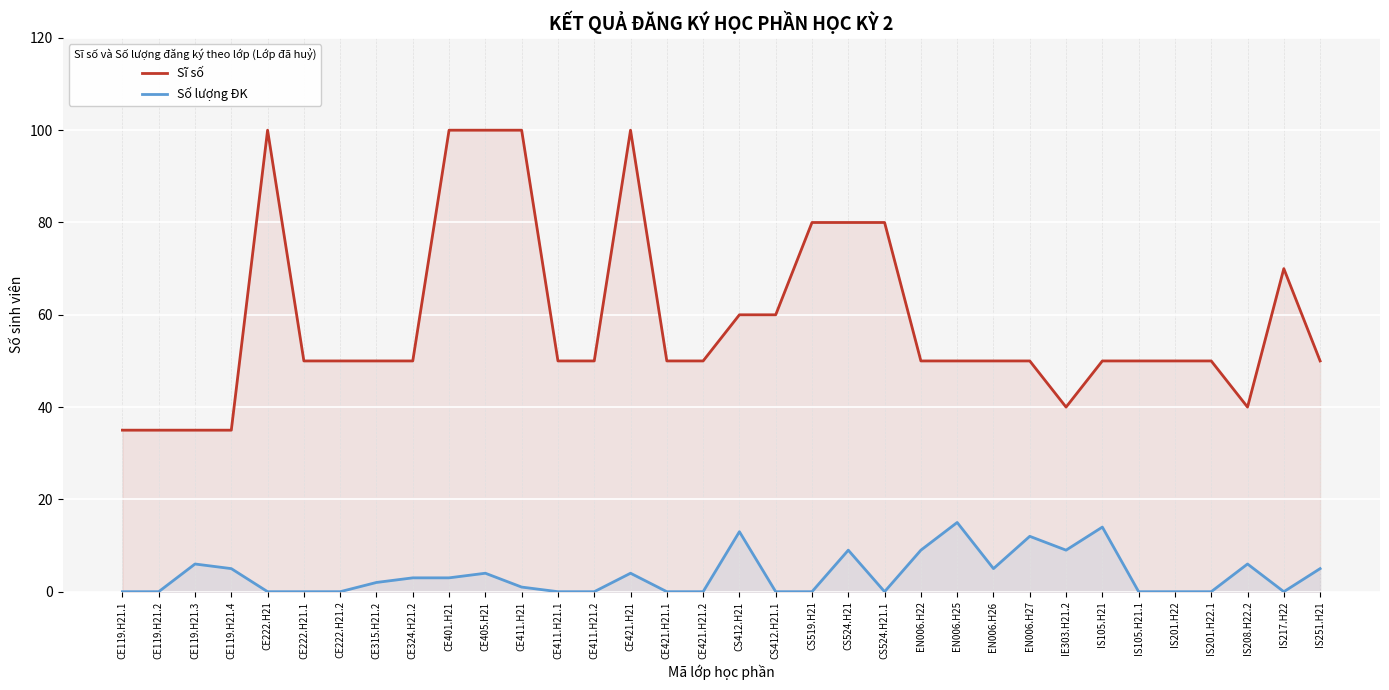

What is the greatest value displayed?

100